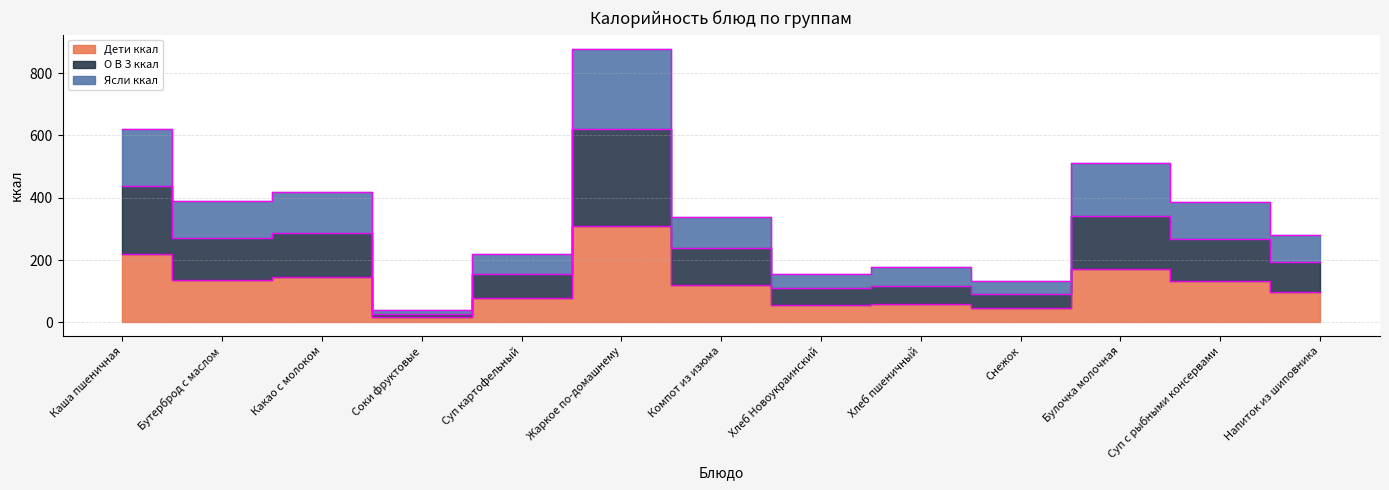

Does the chart have visible grid lines?

Yes